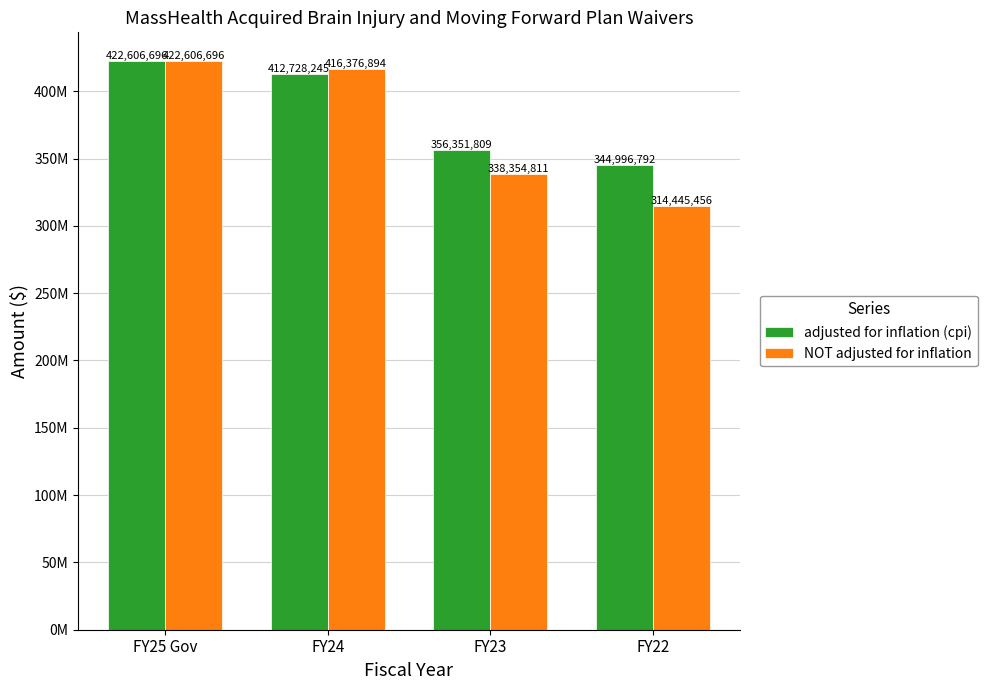

Are the bars horizontal?

No